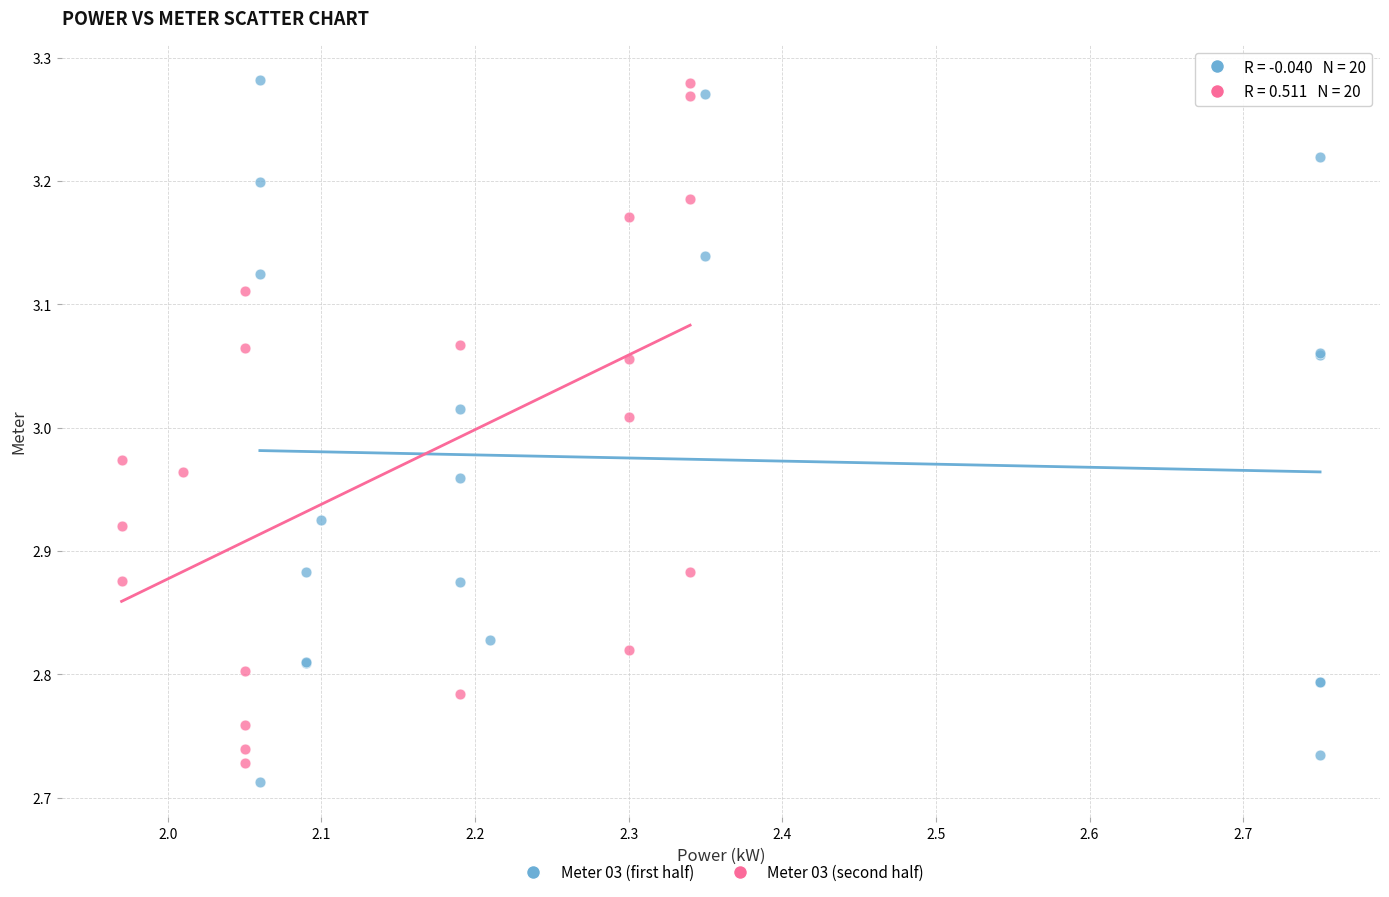

What are all the series names shown in the legend?

Meter 03 (first half), Meter 03 (second half)